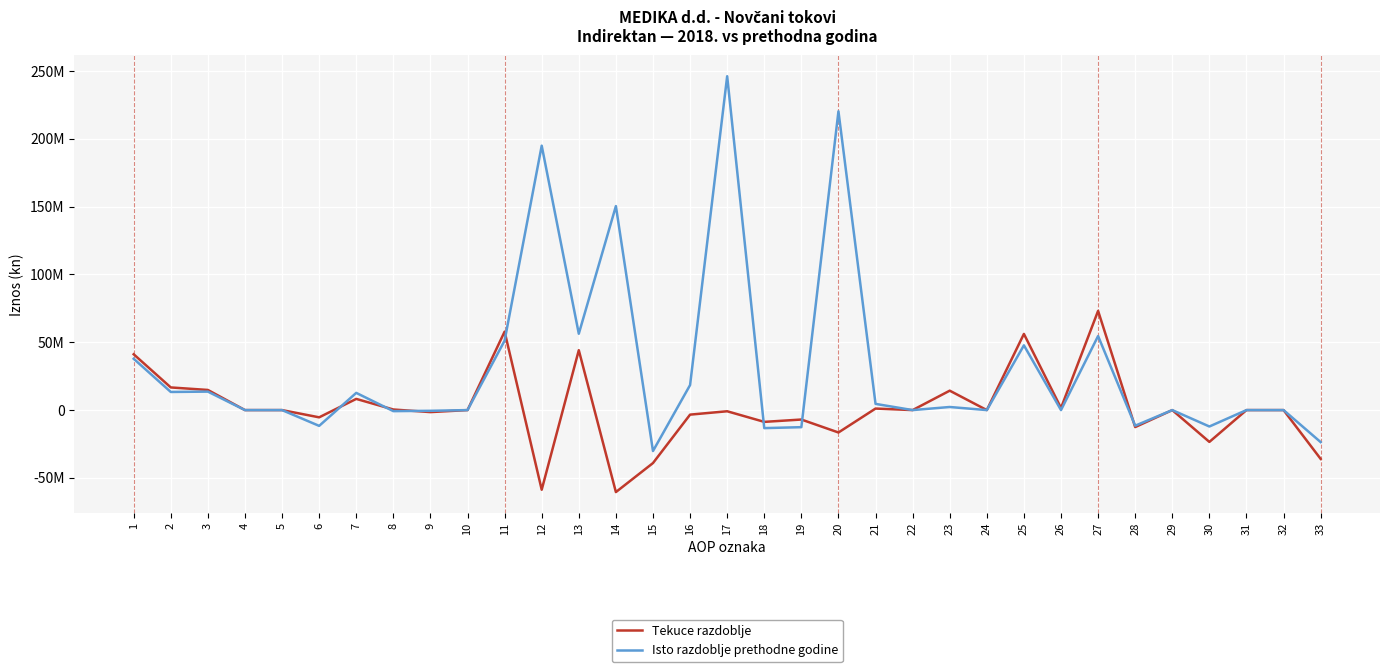

Rank the series by their maximum value, from lowest to highest.

Tekuce razdoblje, Isto razdoblje prethodne godine